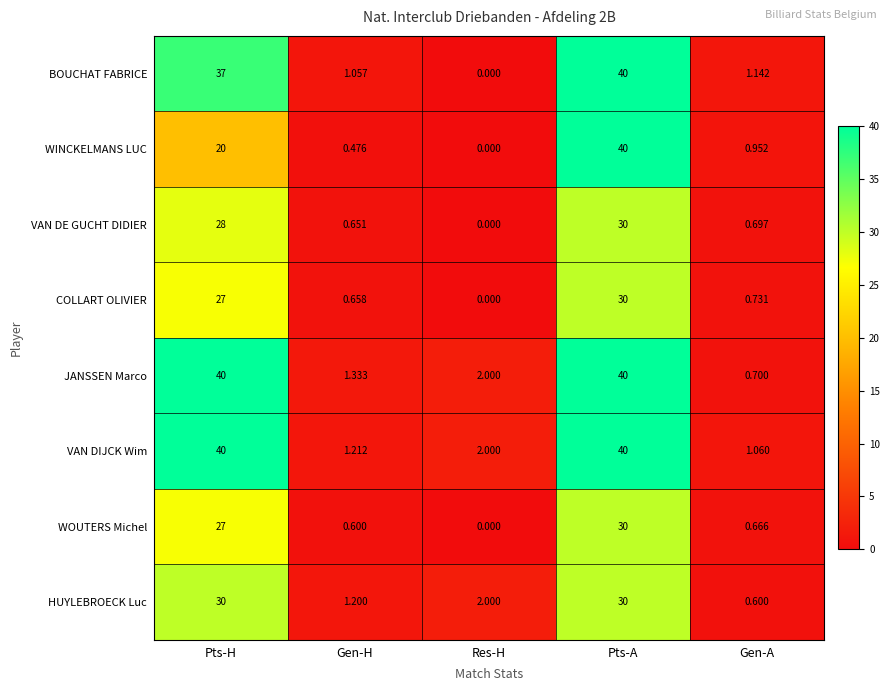

Rank the categories by WOUTERS Michel value from lowest to highest.

Res-H, Gen-H, Gen-A, Pts-H, Pts-A